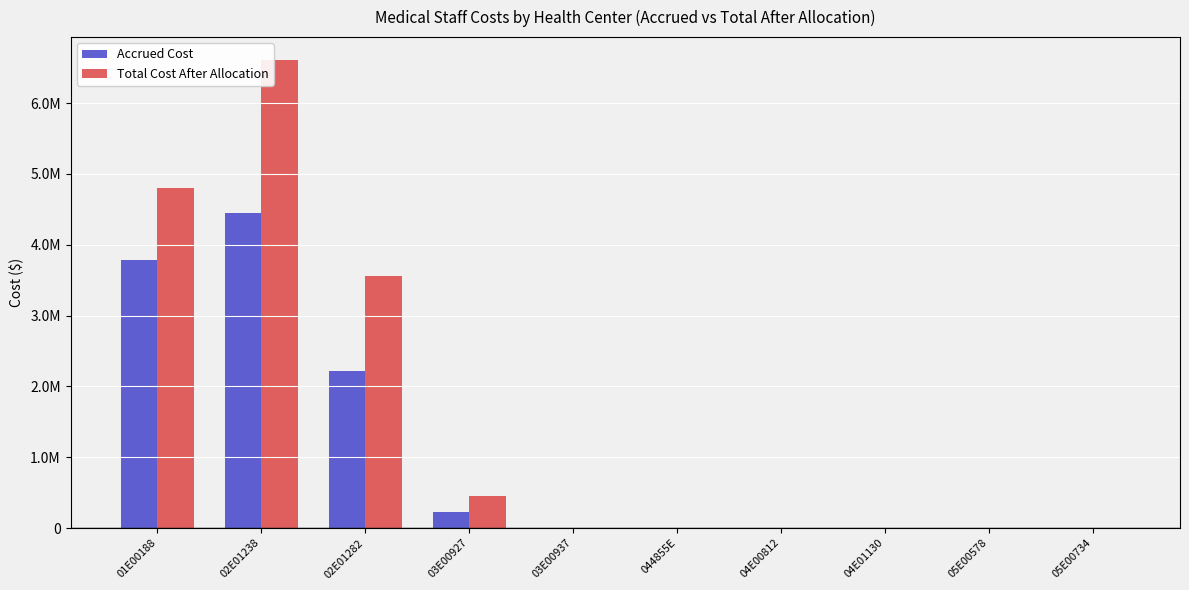

True or false: Total Cost After Allocation has a value of 6601842 at 02E01238.

True